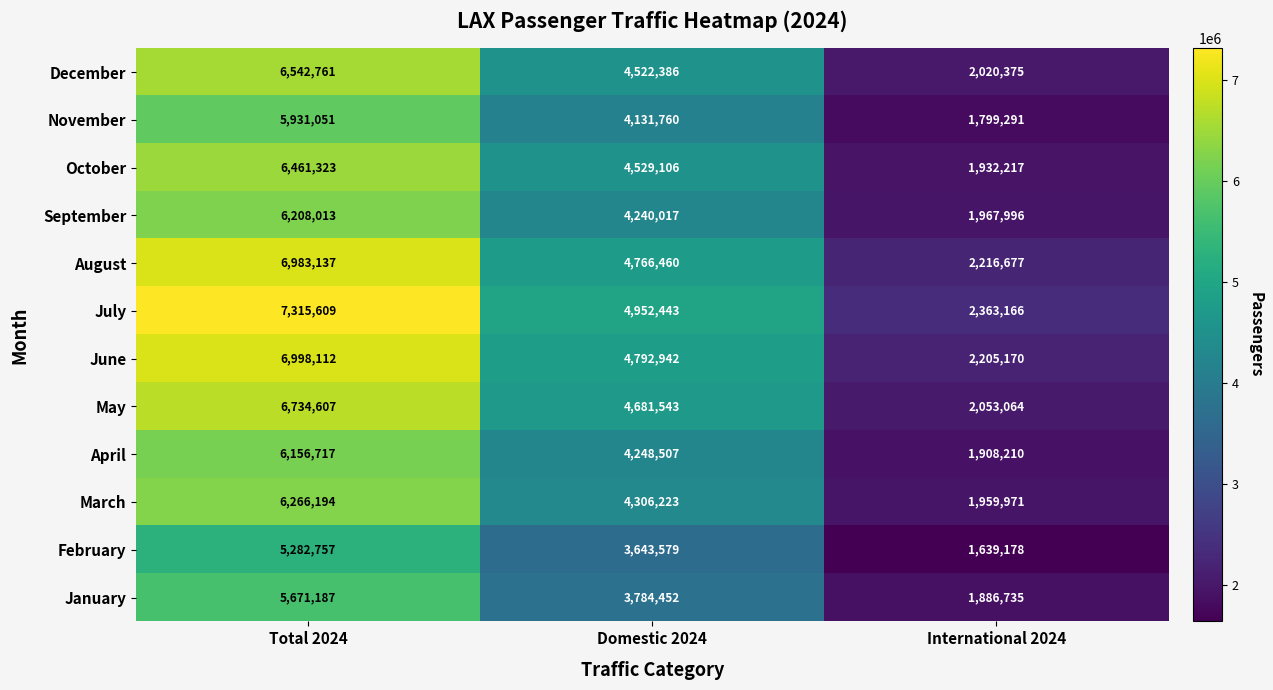

Rank the series by their maximum value, from lowest to highest.

February, January, November, April, September, March, October, December, May, August, June, July